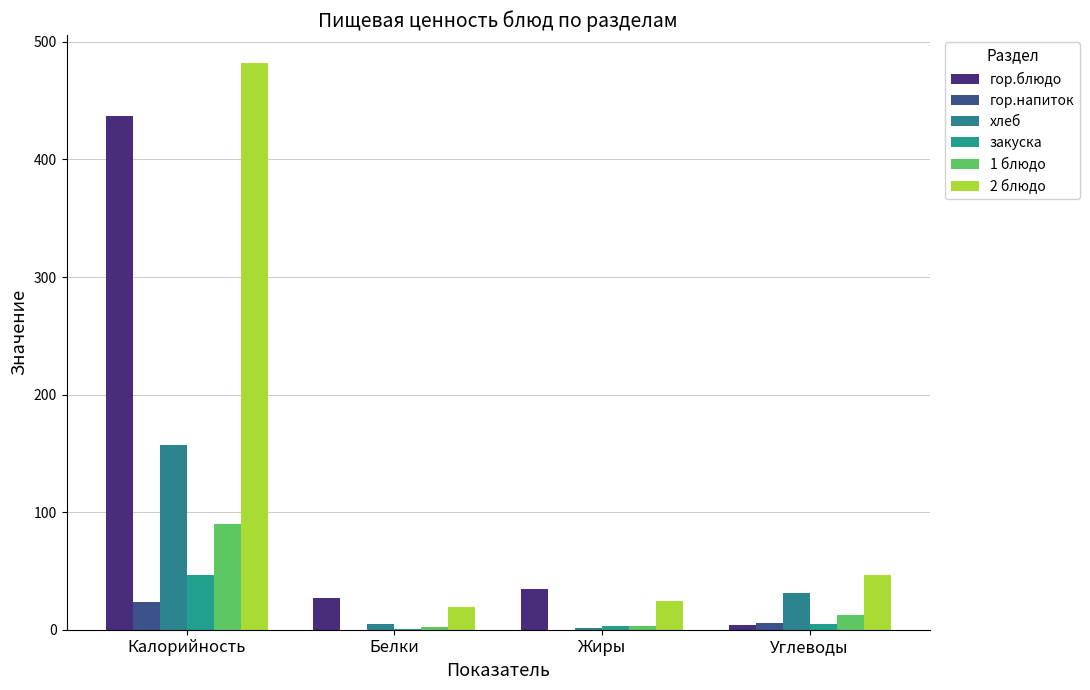

How many series are shown in this chart?

6